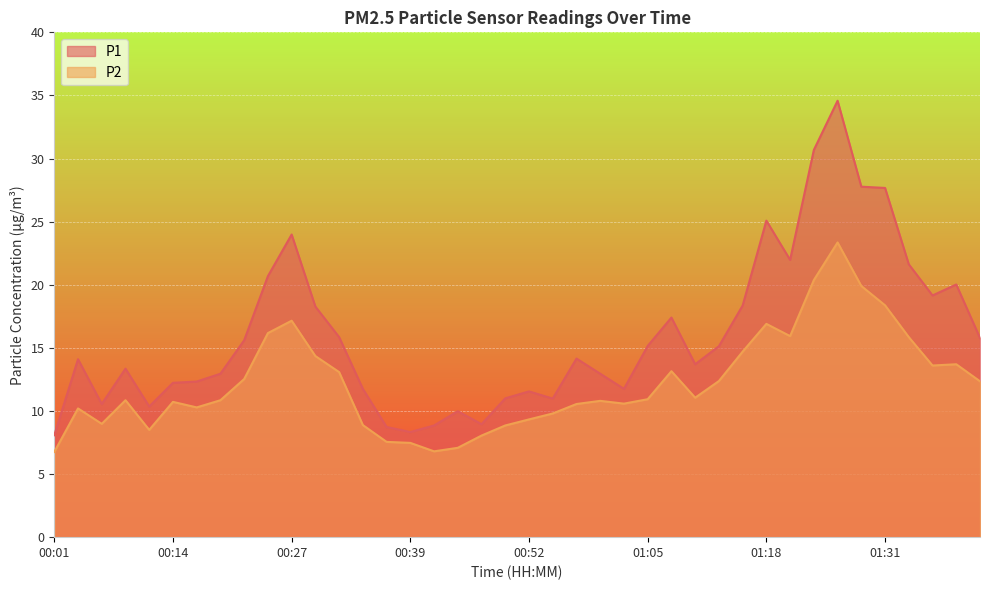

Reading right to left, what are all the values shown in this chart?

P1: 01:41=15.8	01:38=20.0	01:36=19.1	01:33=21.6	01:31=27.7	01:28=27.8	01:25=34.6	01:23=30.7	01:20=22.0	01:18=25.1	01:15=18.4	01:13=15.1	01:10=13.7	01:07=17.4	01:05=15.2	01:02=11.8	01:00=12.9	00:57=14.2	00:55=11.0	00:52=11.6	00:50=11.0	00:47=8.9	00:44=10.0	00:42=8.8	00:39=8.3	00:37=8.7	00:34=11.8	00:32=15.8	00:29=18.3	00:27=24.0	00:24=20.7	00:22=15.6	00:19=12.9	00:16=12.3	00:14=12.2	00:11=10.3	00:09=13.3	00:06=10.6	00:04=14.1	00:01=8.1
P2: 01:41=12.3	01:38=13.7	01:36=13.6	01:33=15.8	01:31=18.4	01:28=19.9	01:25=23.4	01:23=20.4	01:20=15.9	01:18=16.9	01:15=14.7	01:13=12.4	01:10=11.1	01:07=13.2	01:05=10.9	01:02=10.6	01:00=10.8	00:57=10.6	00:55=9.8	00:52=9.3	00:50=8.8	00:47=8.1	00:44=7.1	00:42=6.8	00:39=7.5	00:37=7.5	00:34=8.9	00:32=13.1	00:29=14.3	00:27=17.1	00:24=16.2	00:22=12.5	00:19=10.8	00:16=10.3	00:14=10.7	00:11=8.5	00:09=10.8	00:06=9.0	00:04=10.2	00:01=6.8